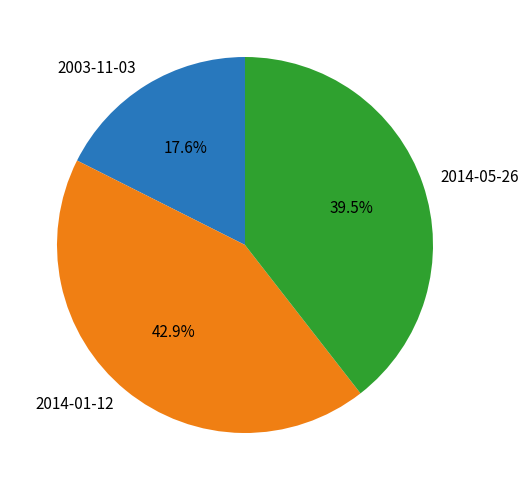

Does any single category account for the majority?

No